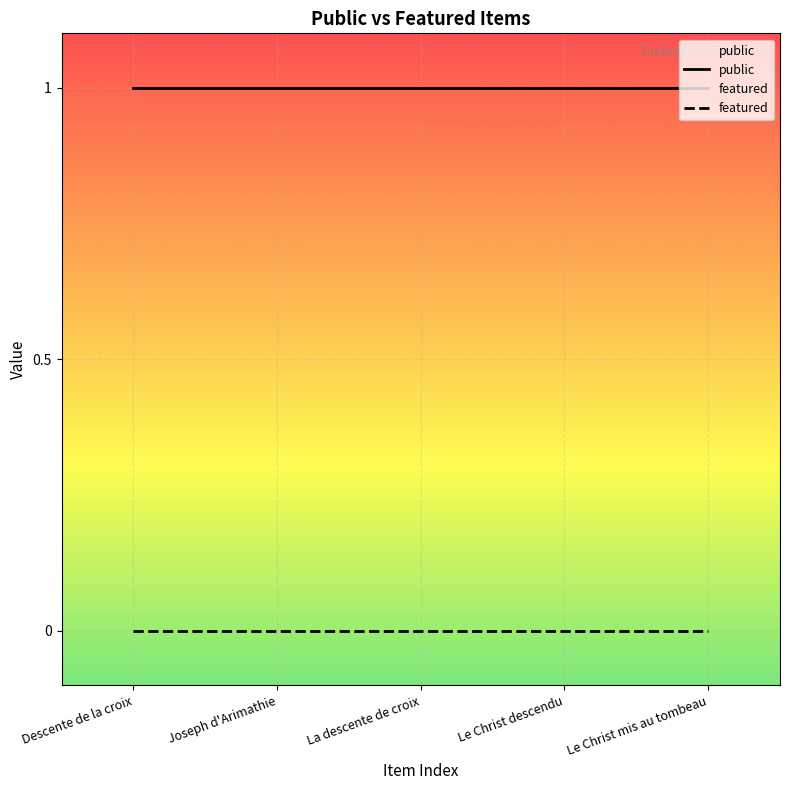

Where is public nearest to the value 1?

Descente de la croix